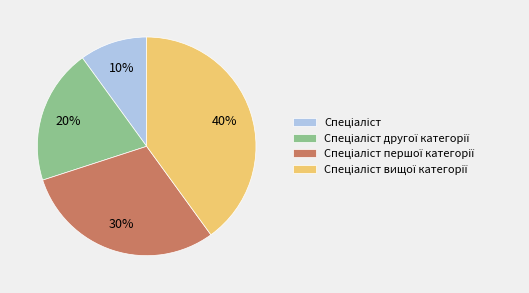

To the nearest percent, what is the difference between the largest and smallest slice percentages?

30%